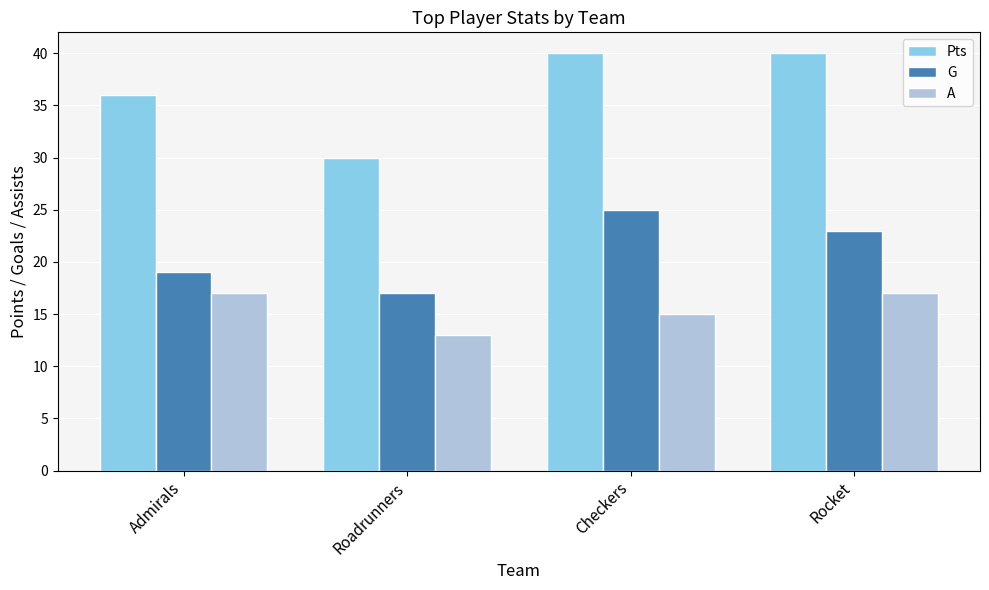

How many distinct data groups are displayed?

3